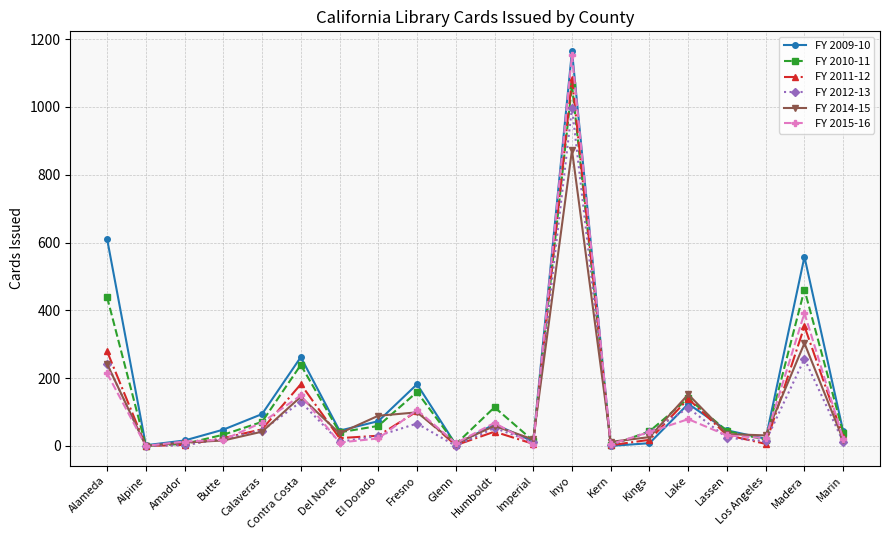

What is the greatest value displayed?

1165